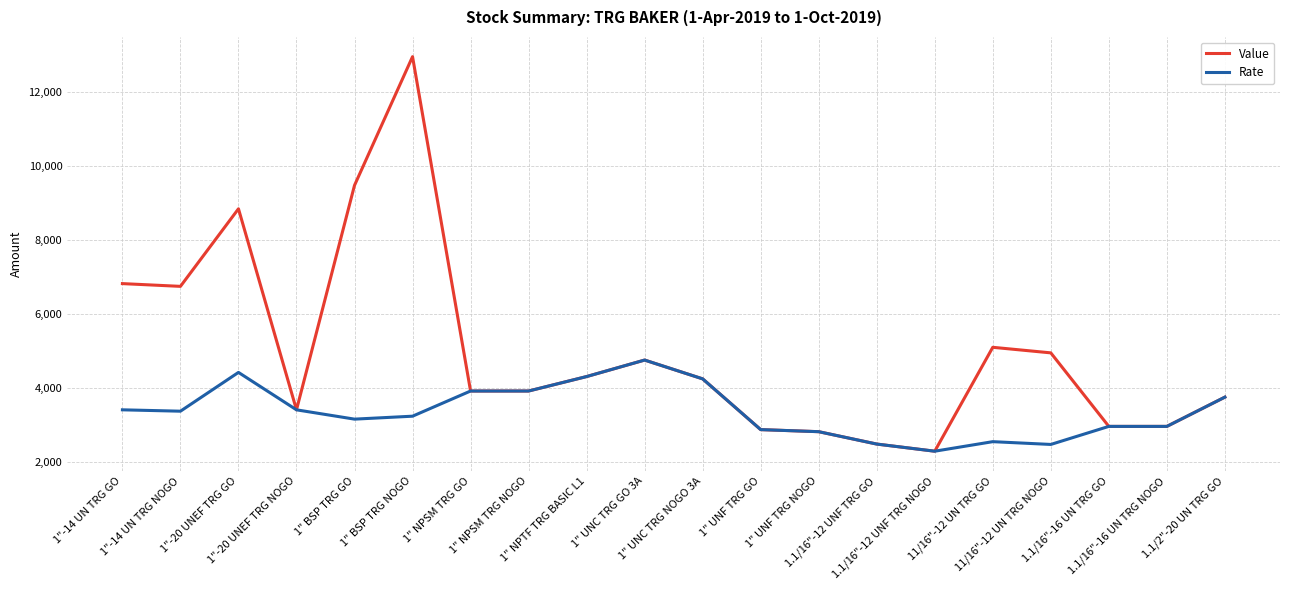

At which label does Rate reach its minimum?

1.1/16"-12 UNF TRG NOGO